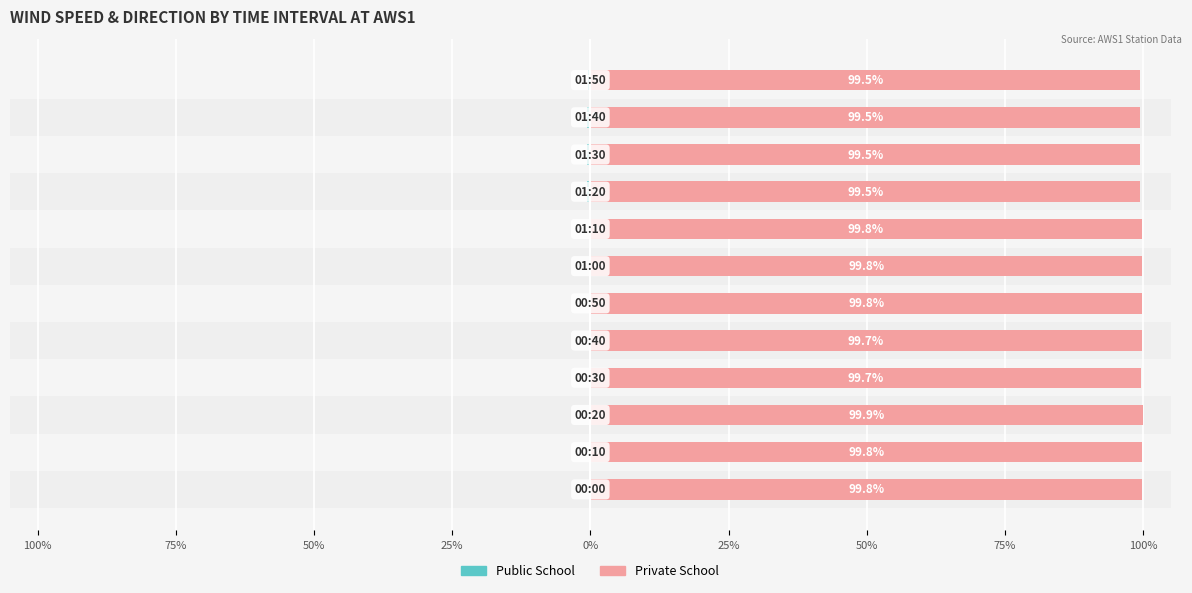

At how many categories does at least one series exceed 67?

12